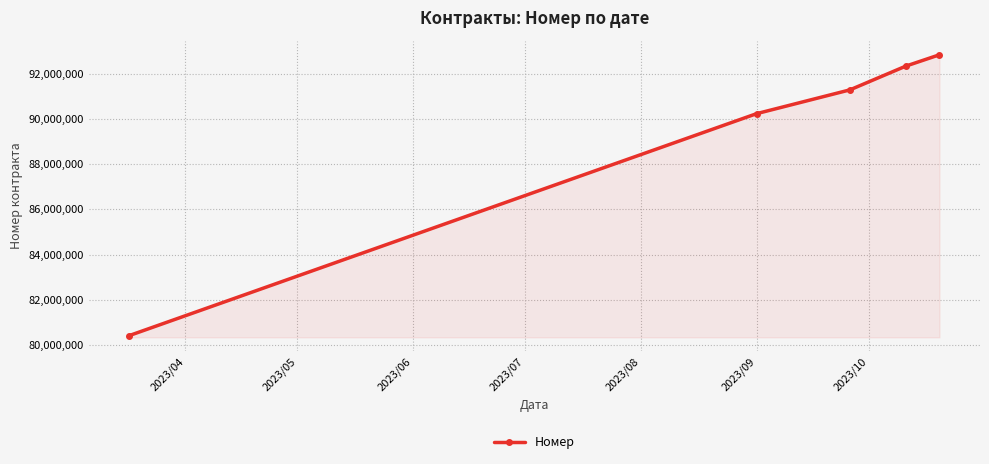

True or false: the data has more than 0 interior local peaks.

False